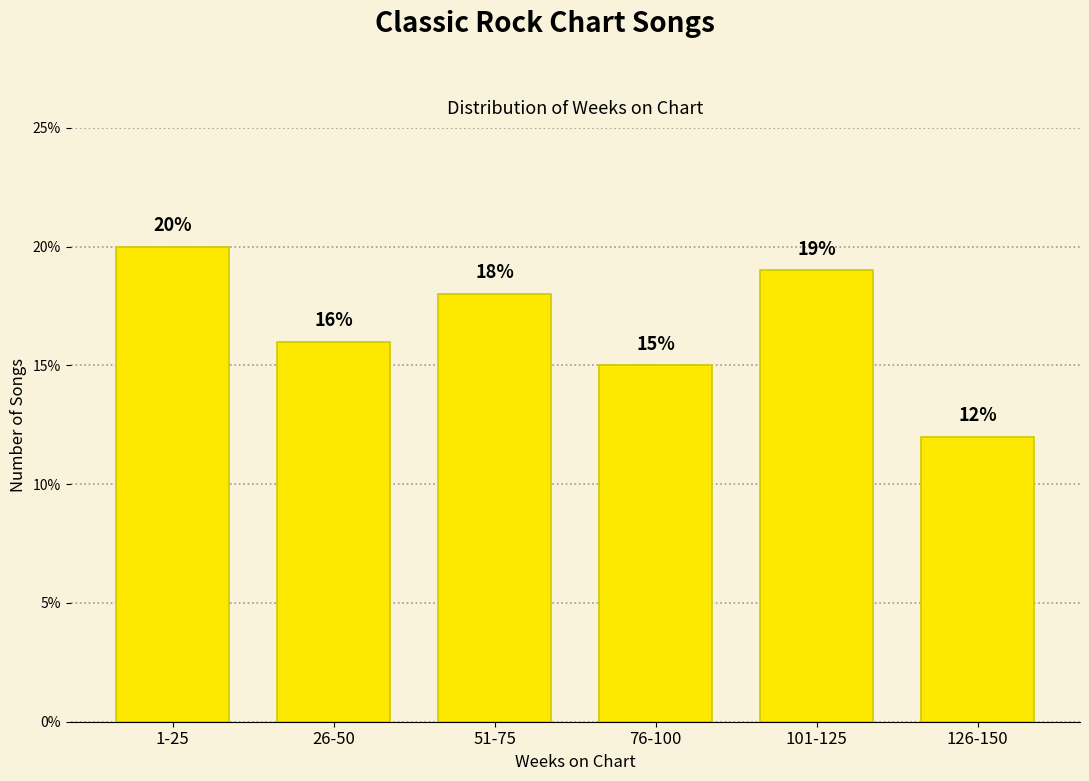

Reading left to right, what are all the values shown in this chart?

1-25=20	26-50=16	51-75=18	76-100=15	101-125=19	126-150=12